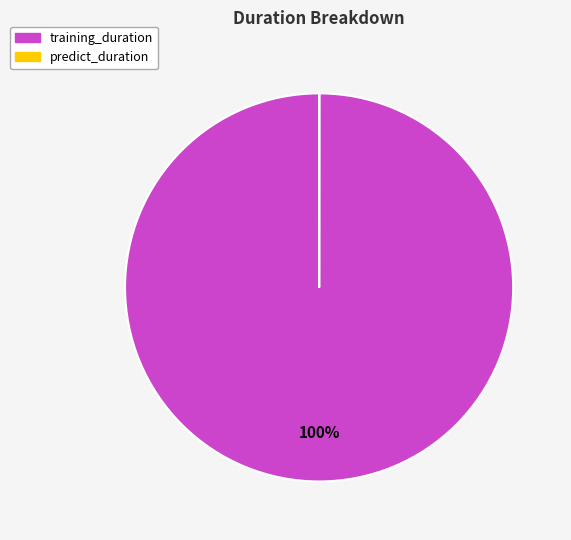

To the nearest percent, what is the difference between the largest and smallest slice percentages?

100%